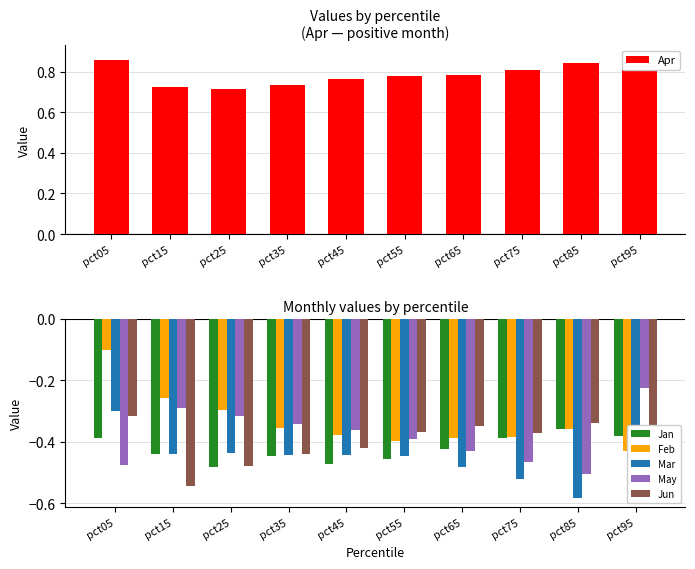

Rank the series at pct35 from lowest to highest value.

Jan, Mar, Jun, Feb, May, Apr